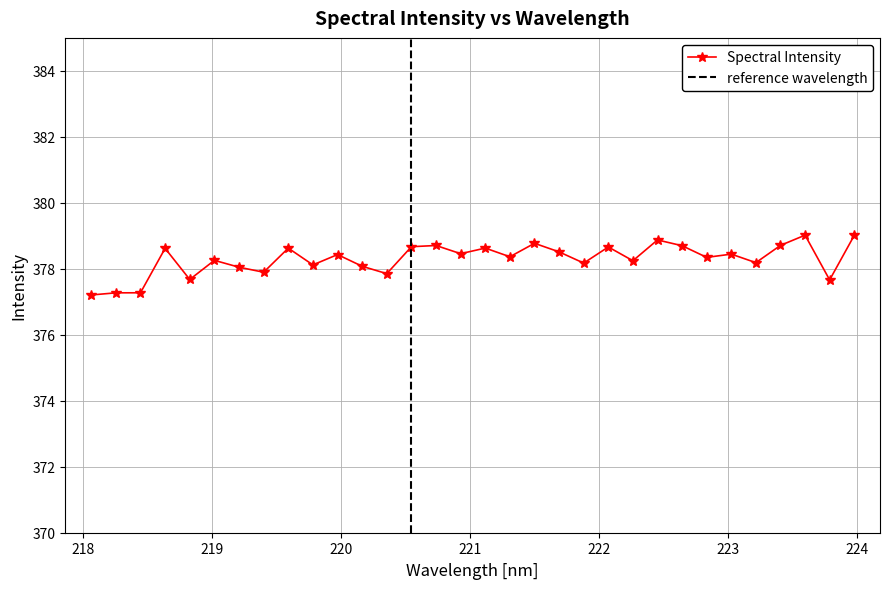

What is the value of the Spectral Intensity point at the 31st from the left?

377.7